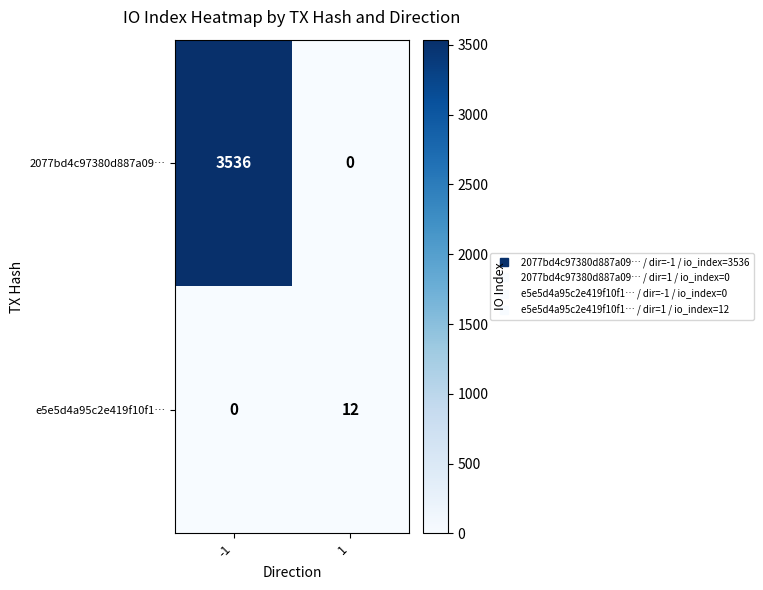

What is the difference between the e5e5d4a95c2e419f10f1… values at -1 and 1?

12